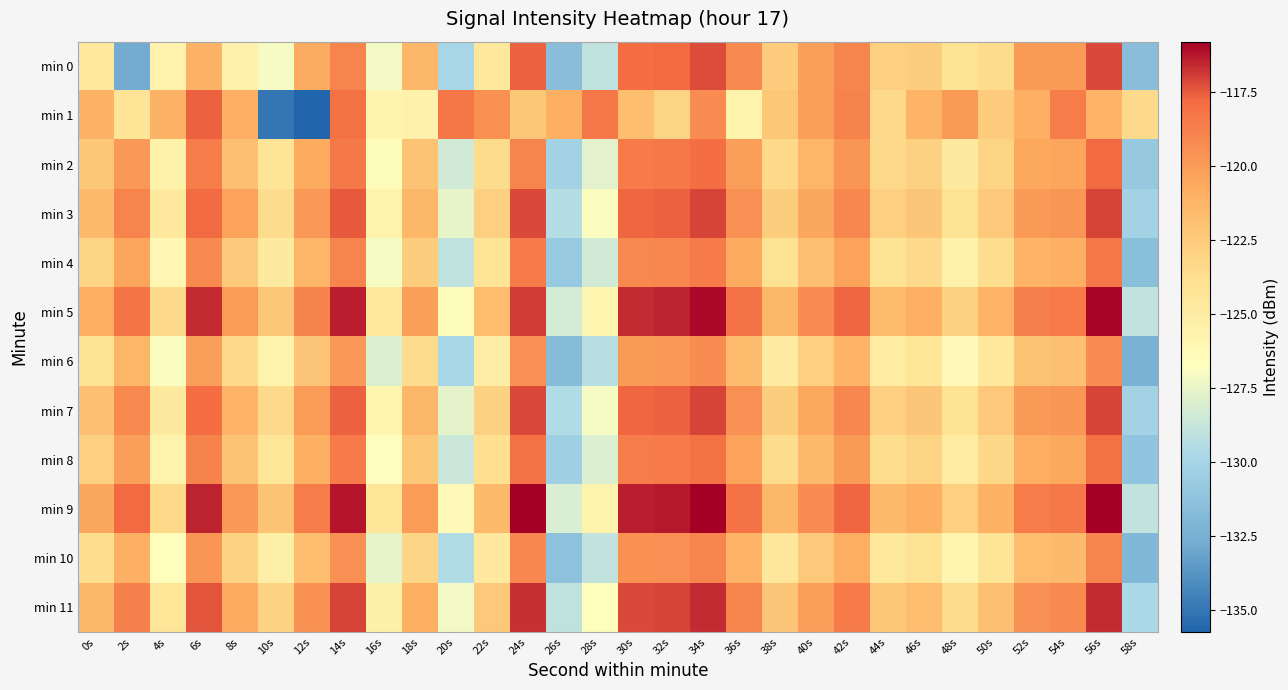

How many categories are shown in the chart?

30